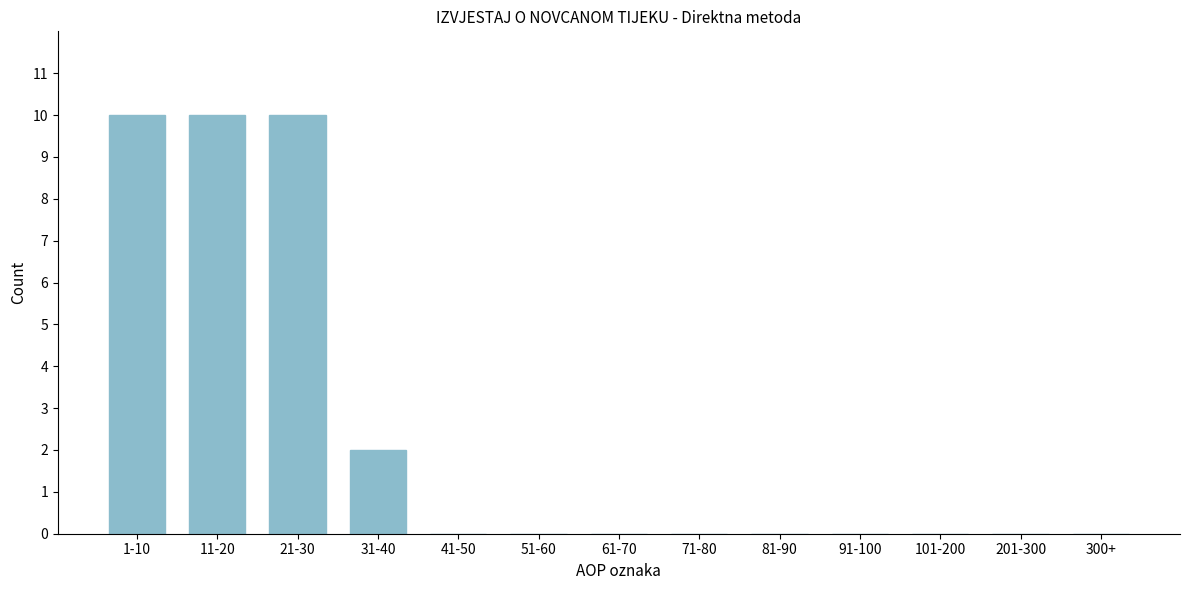

Reading left to right, what are all the values shown in this chart?

1-10=10	11-20=10	21-30=10	31-40=2	41-50=0	51-60=0	61-70=0	71-80=0	81-90=0	91-100=0	101-200=0	201-300=0	300+=0